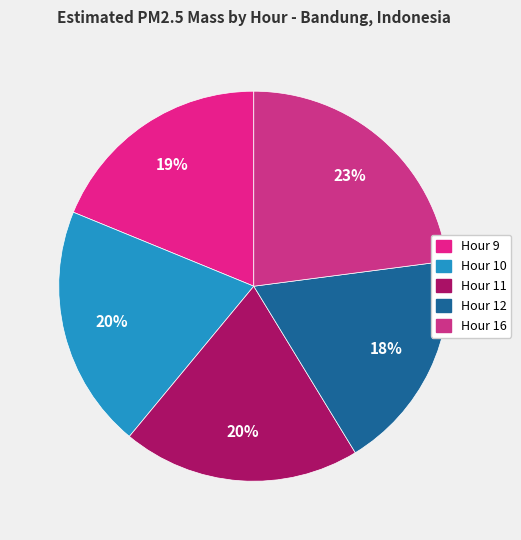

To the nearest percent, what is the difference between the Hour 10 and Hour 12 slice percentages?

2%